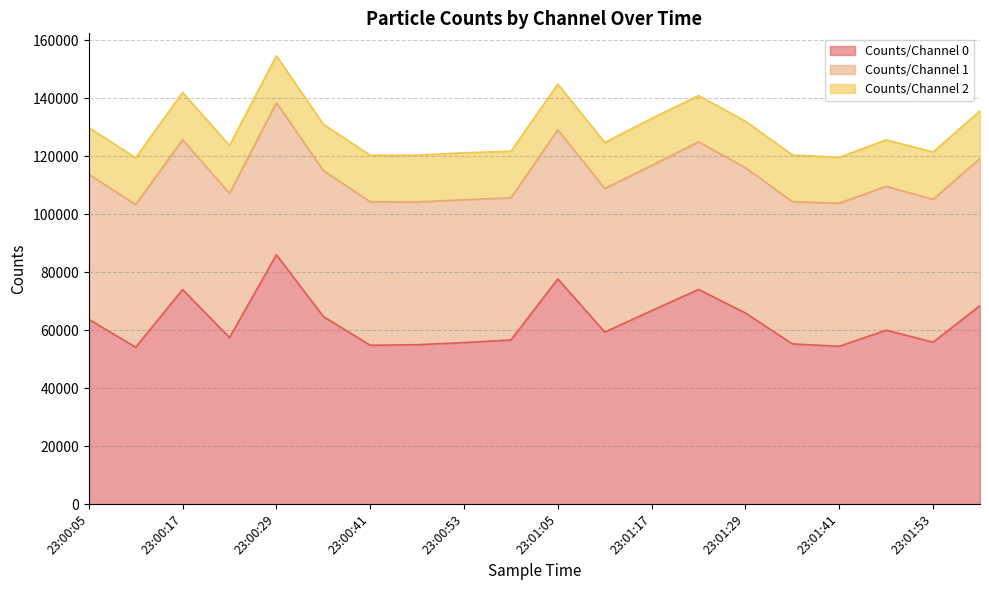

What is the sum of the Counts/Channel 2 values at 23:00:47 and 23:01:17?

32343